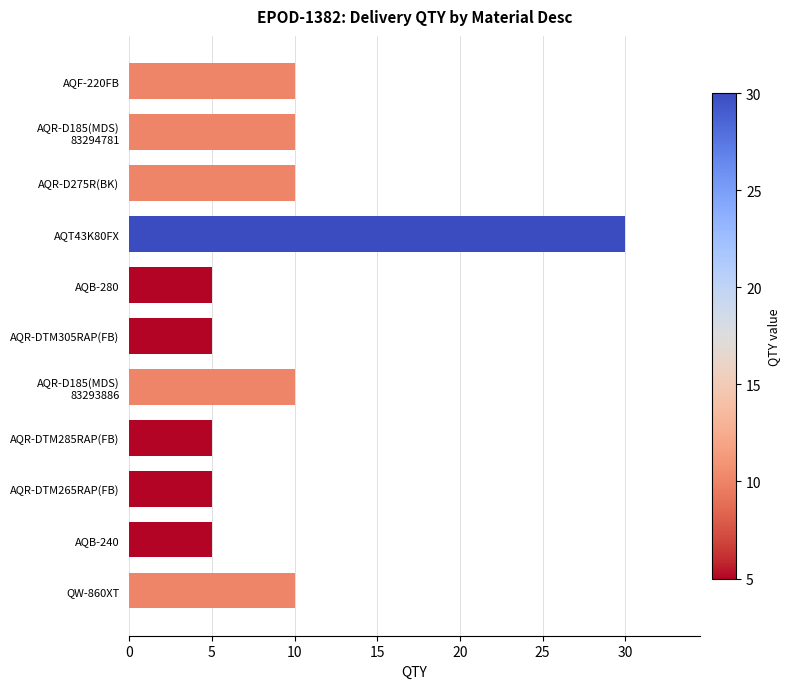

True or false: the data shows 7 at AQR-DTM265RAP(FB).

False